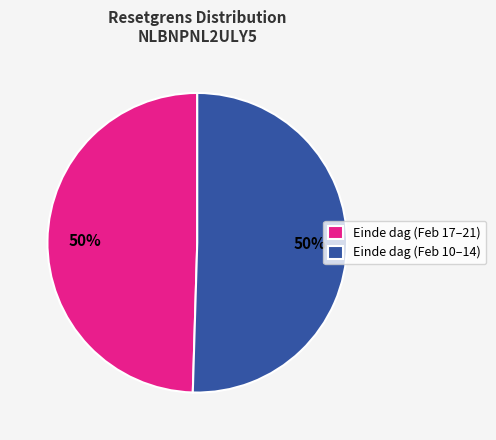

Is the sum of Einde dag (Feb 17–21) and Einde dag (Feb 10–14) greater than half?

Yes